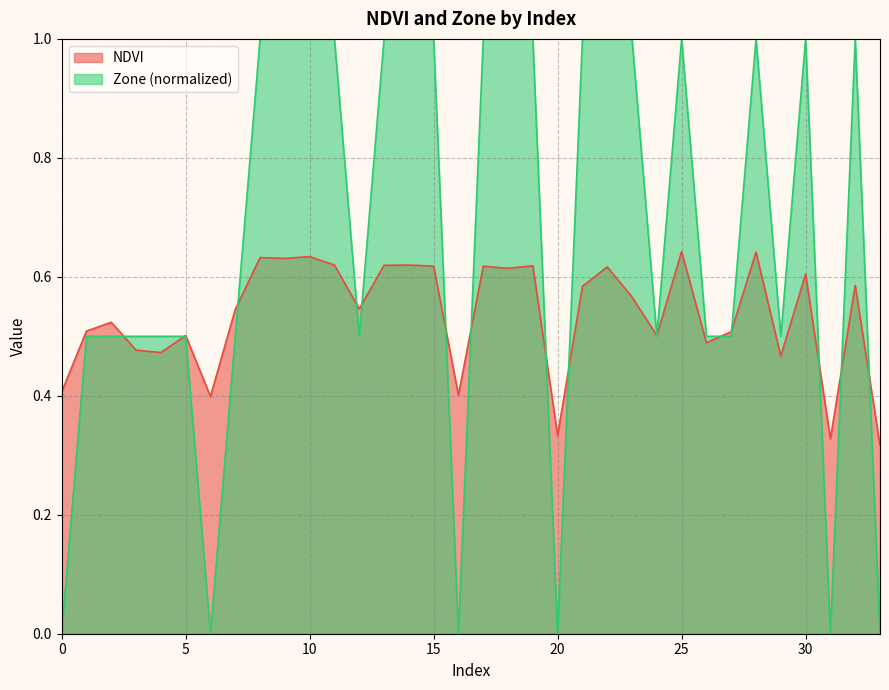

What is the value of the NDVI point at the 18th from the left?

0.6